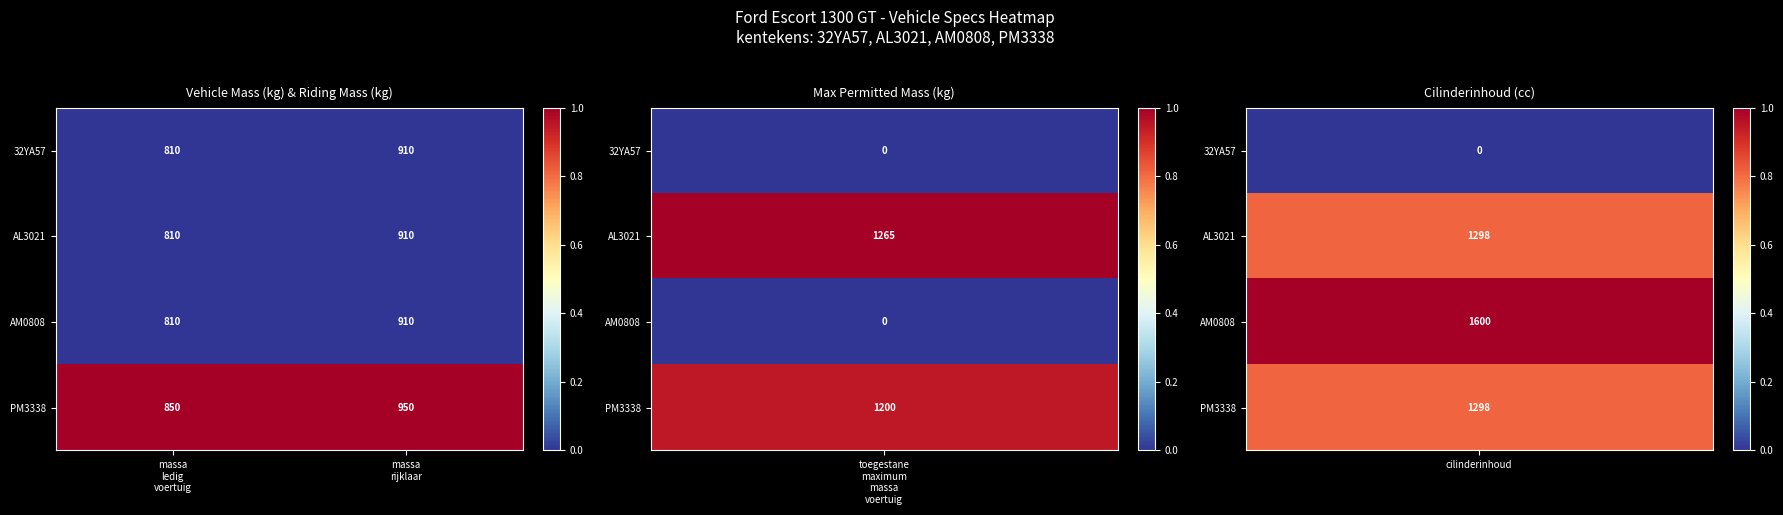

What is the highest value of the PM3338 series?

950